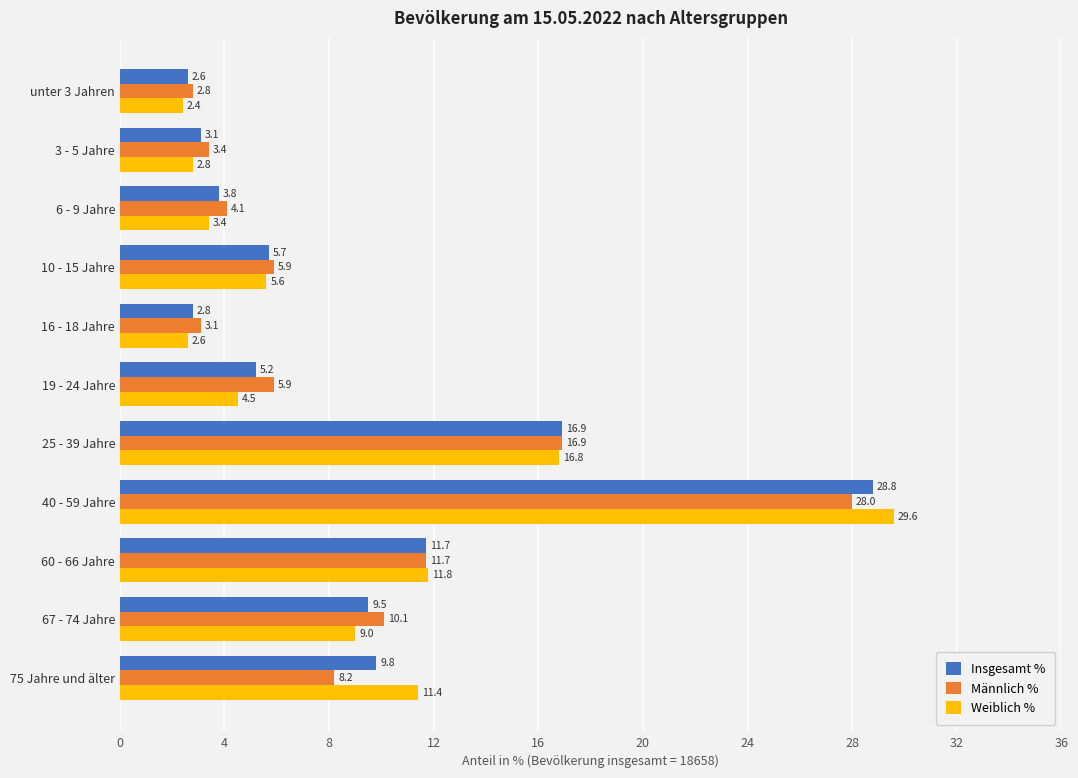

How many values in the Insgesamt % series are below 5?

4